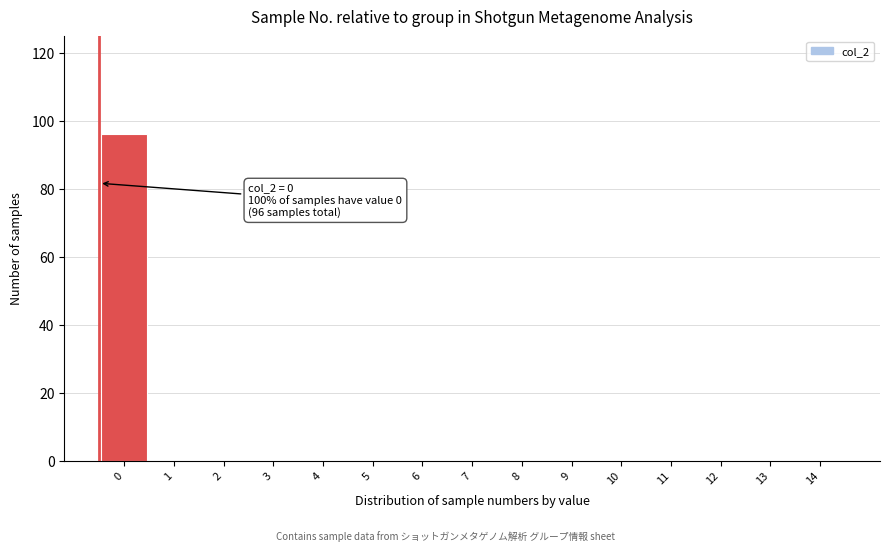

Reading left to right, what are all the values shown in this chart?

0=96	1=0	2=0	3=0	4=0	5=0	6=0	7=0	8=0	9=0	10=0	11=0	12=0	13=0	14=0